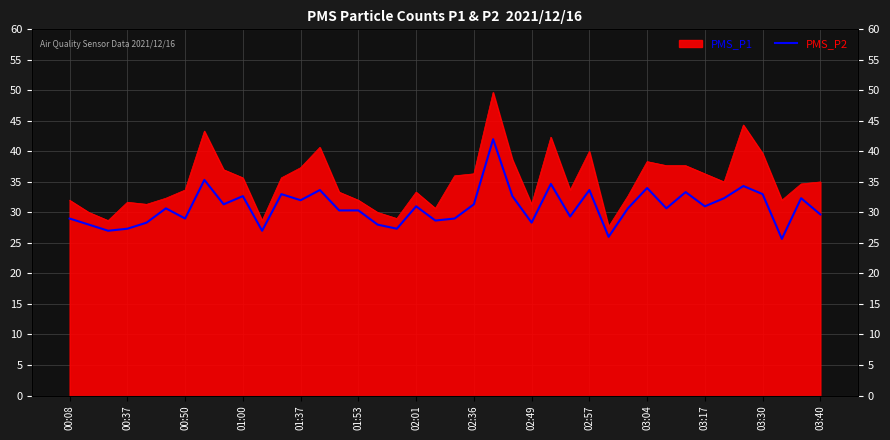

True or false: there are more than 0 points higher than both neighbors.

True